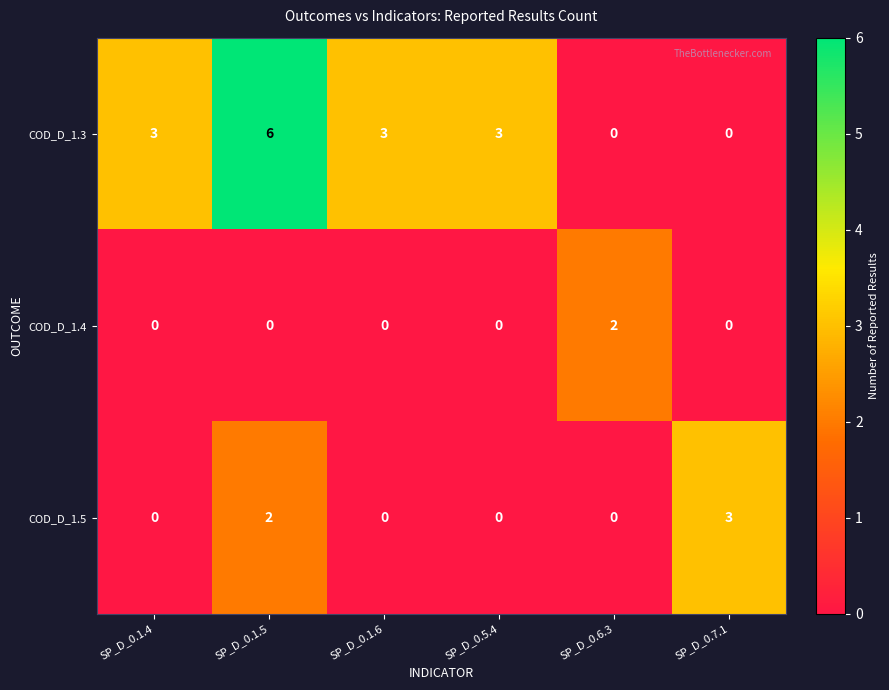

At which category is the sum across all series the highest?

SP_D_0.1.5